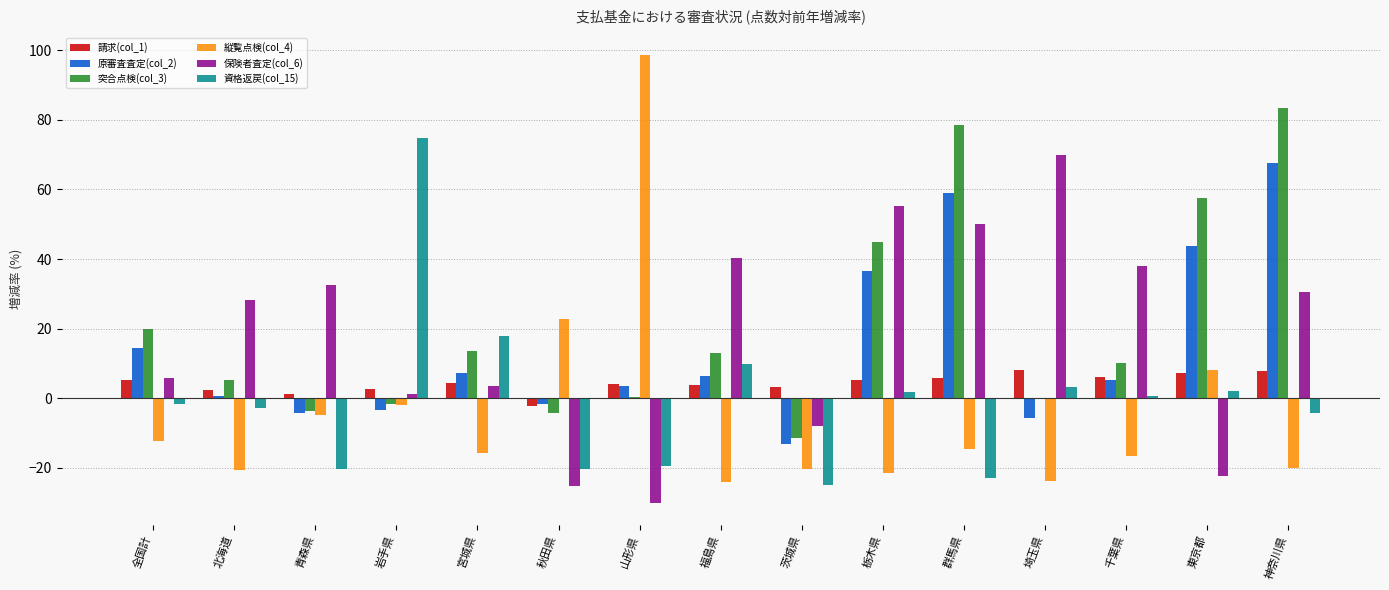

Which series has the largest total across all categories?

突合点検(col_3)